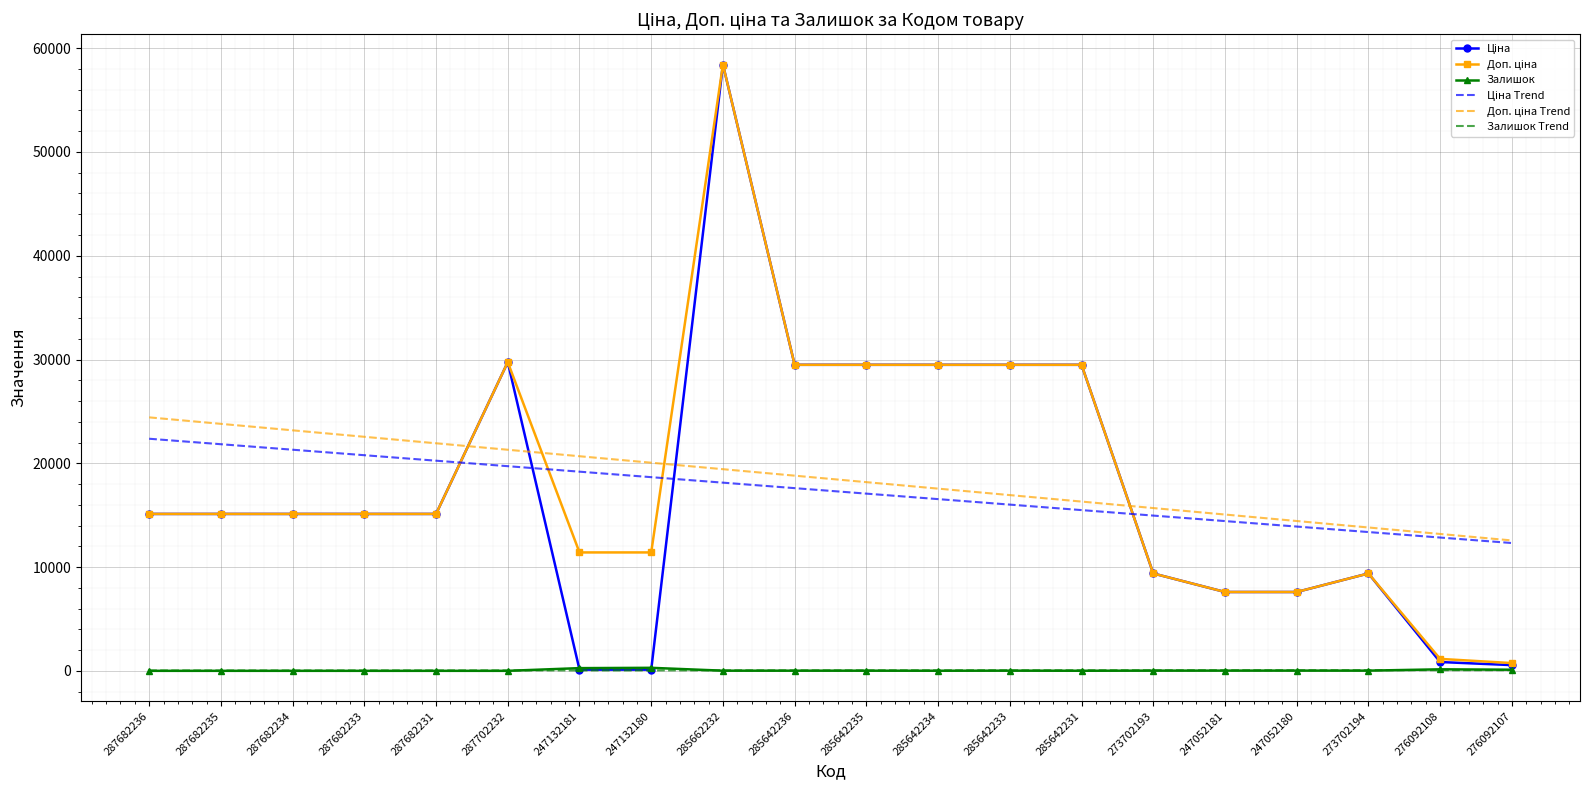

At which category is the sum across all series the highest?

285662232